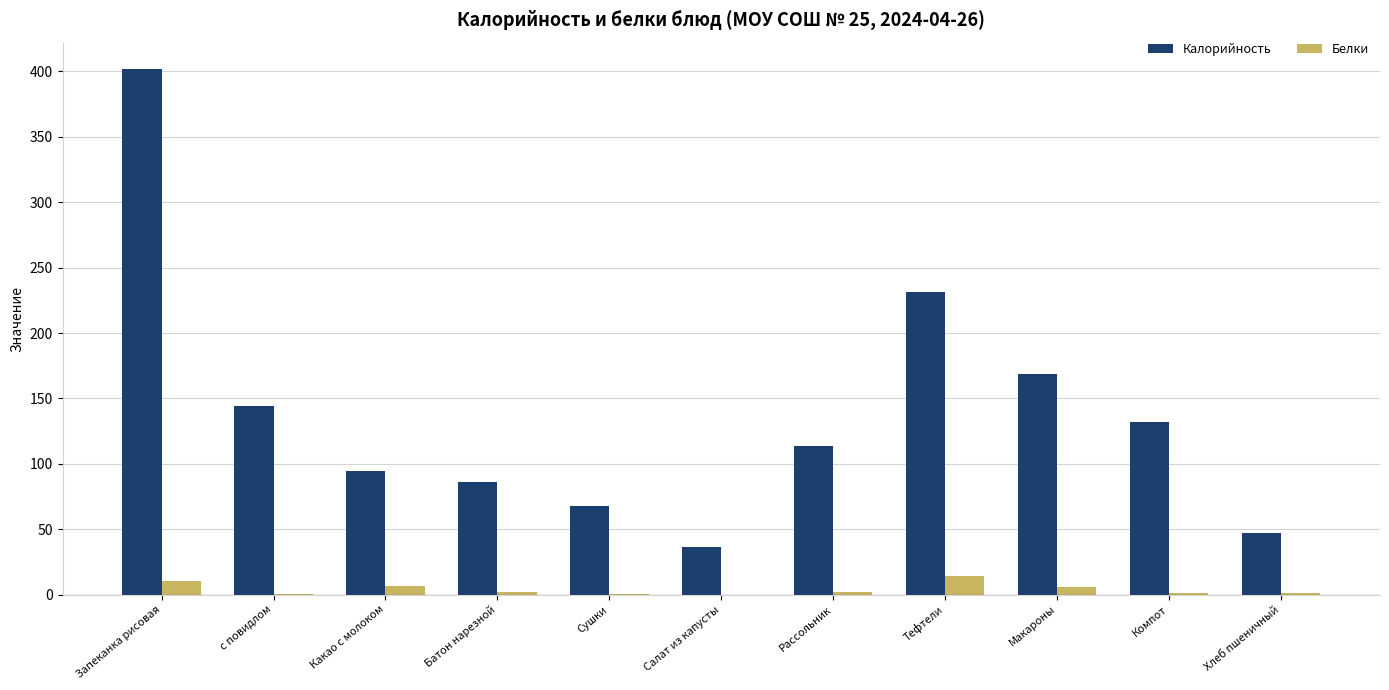

At which category is the sum across all series the highest?

Запеканка рисовая